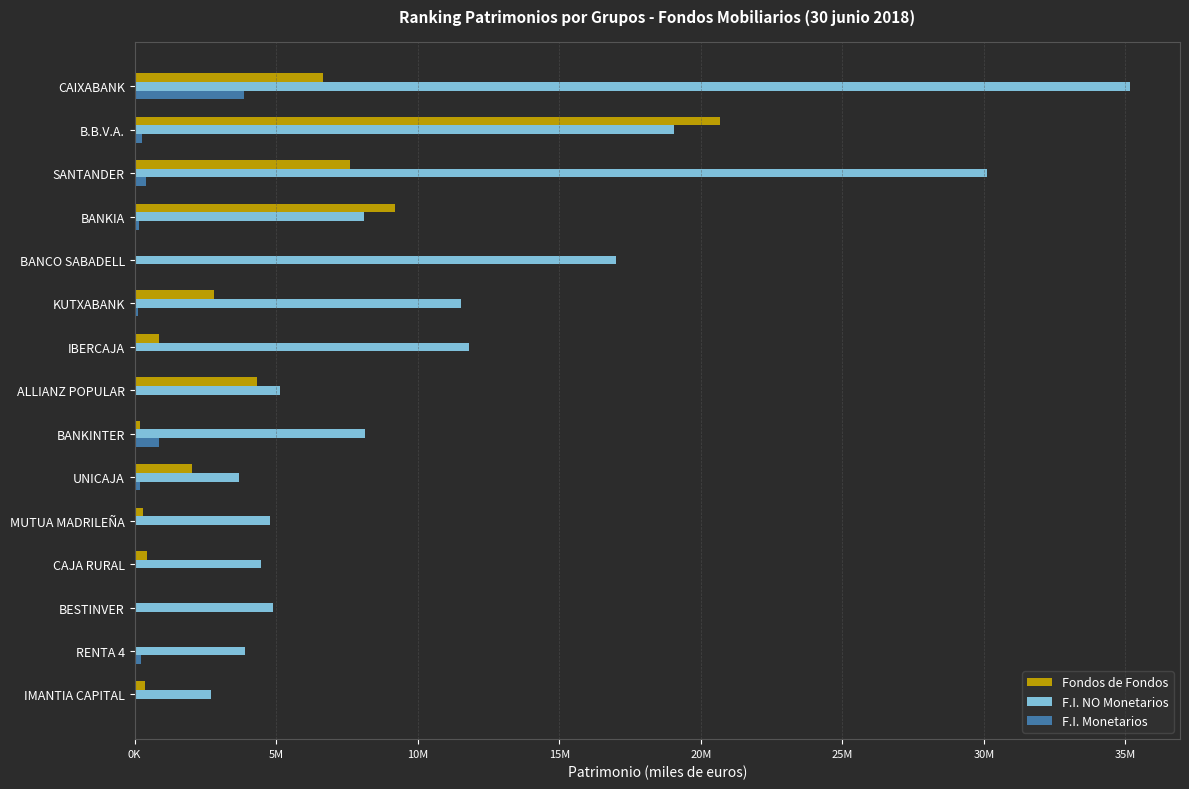

What are all the series names shown in the legend?

Fondos de Fondos, F.I. NO Monetarios, F.I. Monetarios